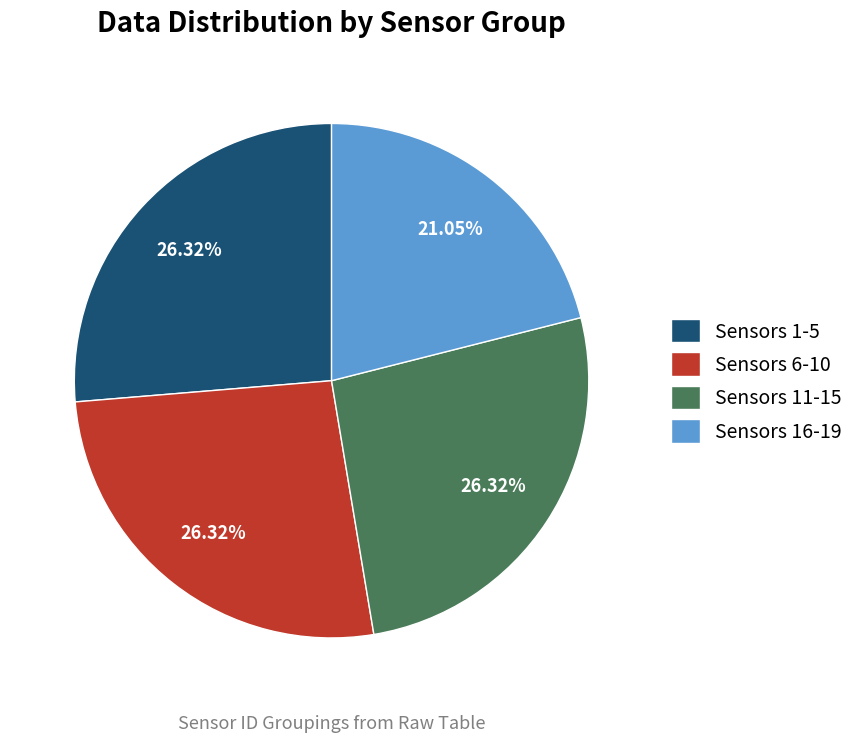

Do Sensors 11-15 and Sensors 1-5 together represent more than half of the pie?

Yes